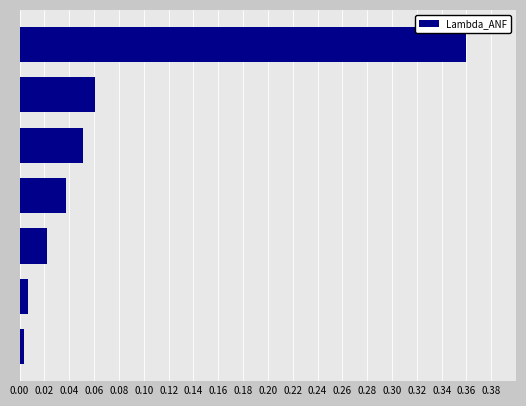

Does the chart contain any negative values?

No